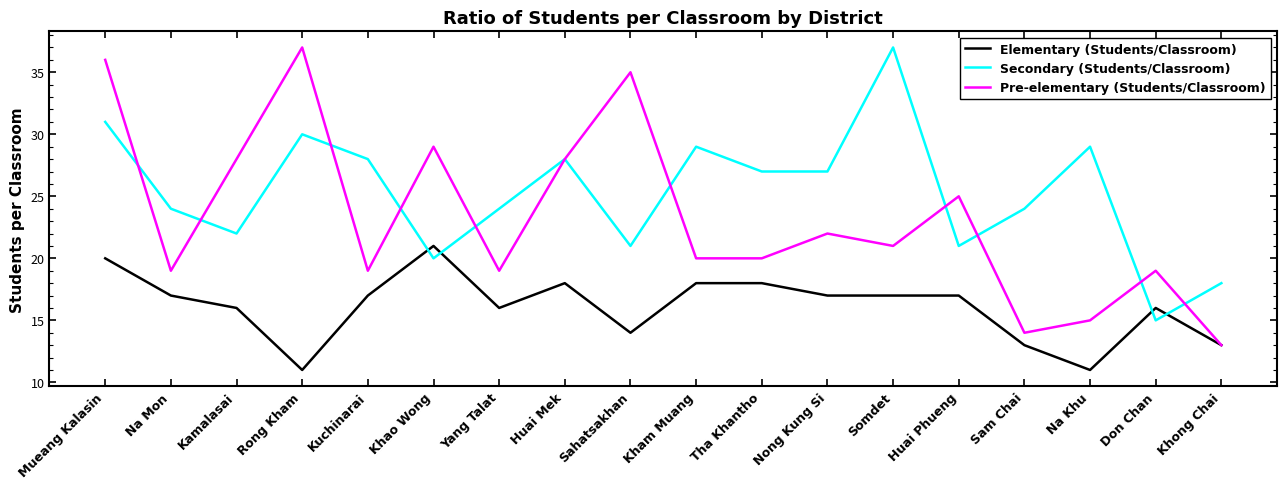

Where do Elementary (Students/Classroom) and Secondary (Students/Classroom) first cross each other?

Kuchinarai and Khao Wong